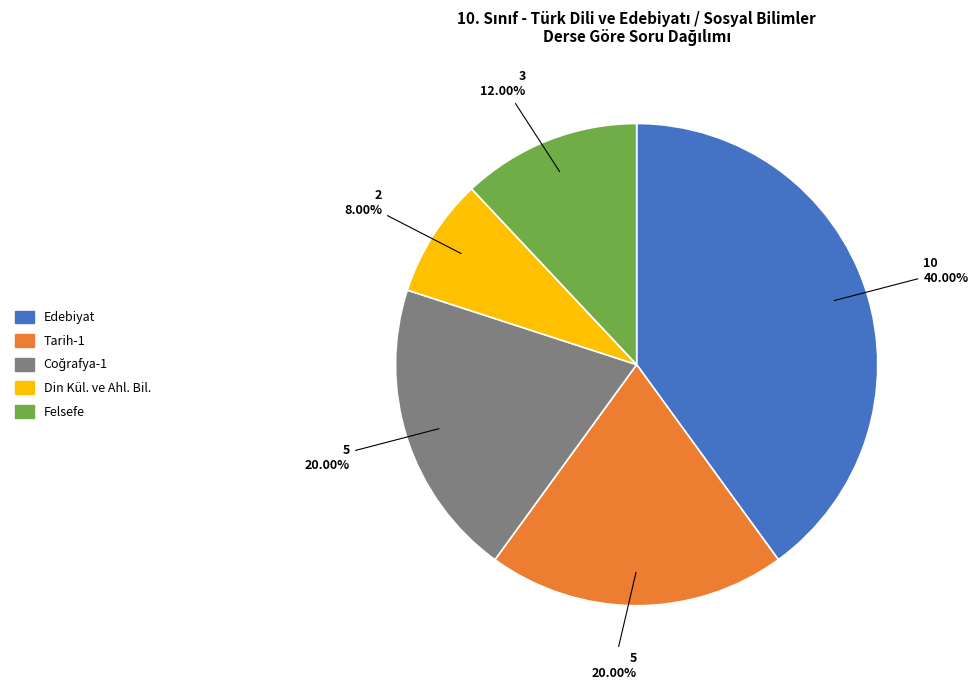

What is the largest slice in the pie chart?

Edebiyat